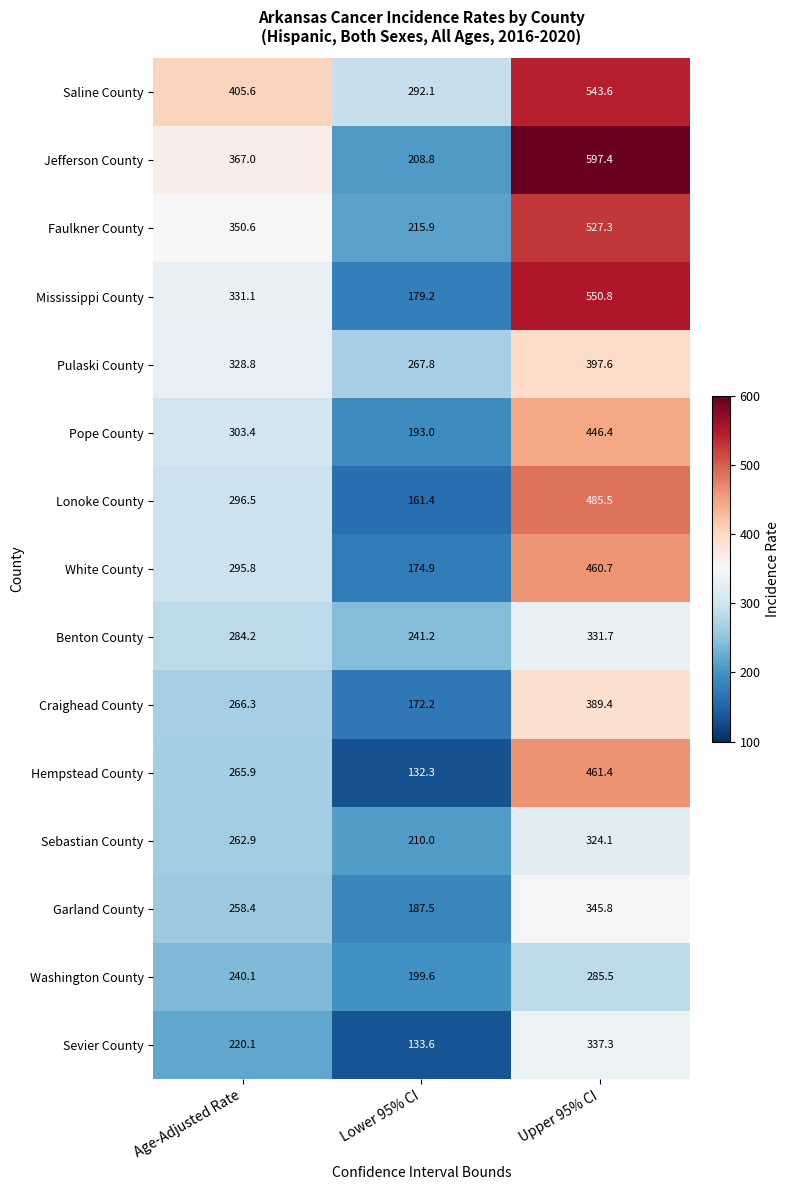

Rank the categories by Pope County value from lowest to highest.

Lower 95% CI, Age-Adjusted Rate, Upper 95% CI